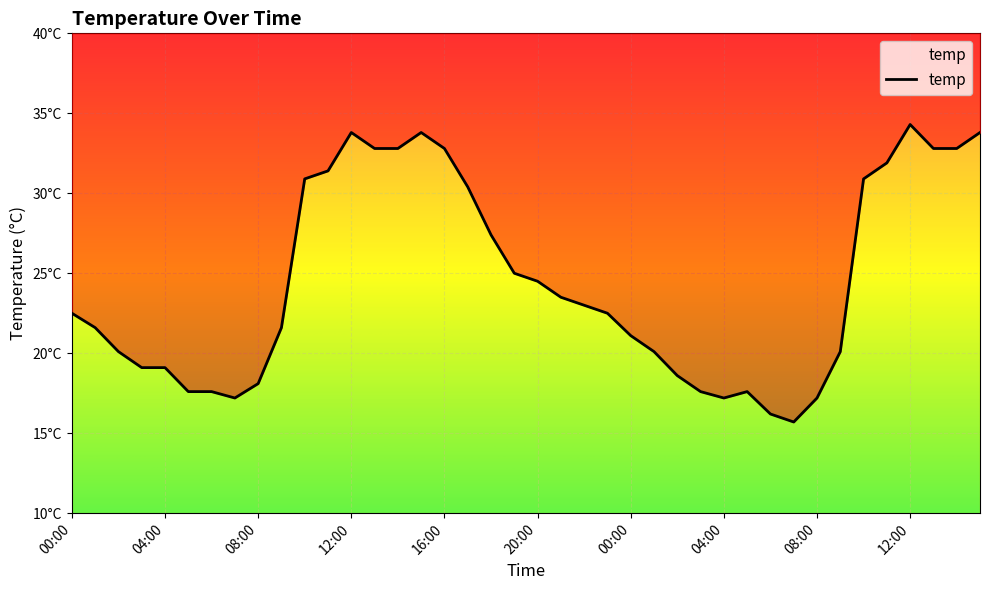

How many values are below 22?

19